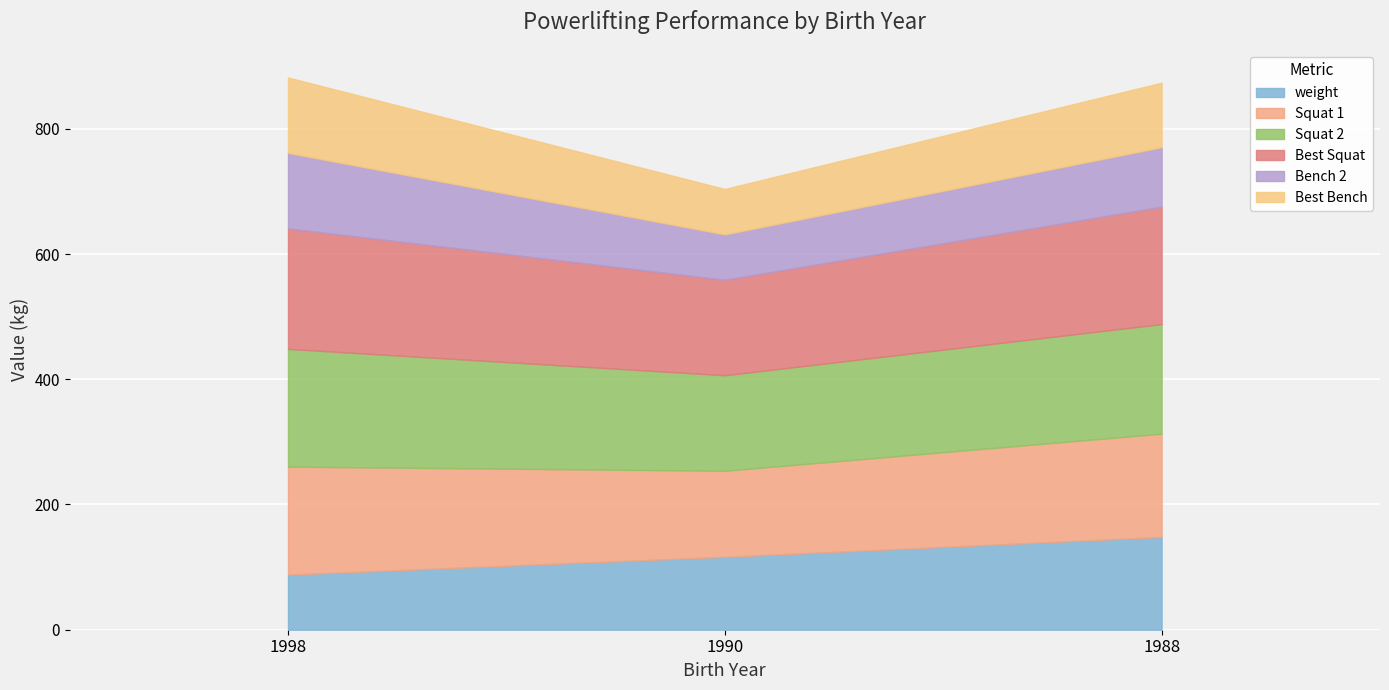

What is the minimum value for weight?

88.0